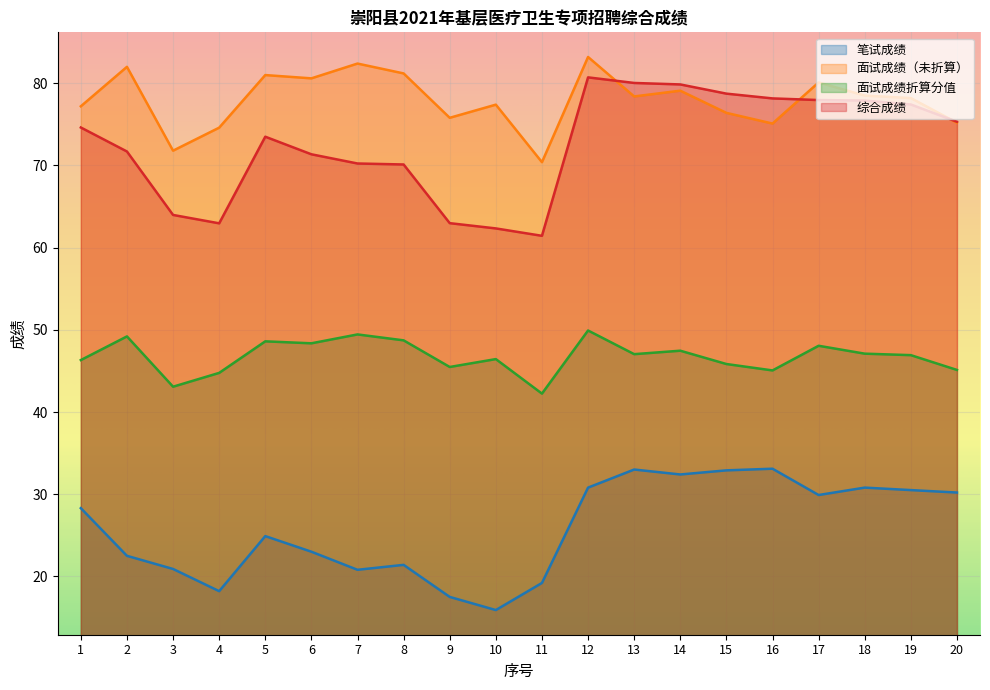

What is the difference between the highest and lowest values at 9?

58.3